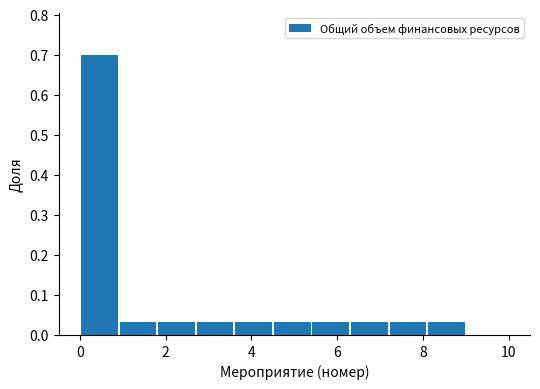

Reading left to right, transcribe this chart: for each bar, give the range it covers on the x-axis and its height. Neither the bar edges nor the heights are printed on the chart, so give them approximately, as read against the axes.

0.0 to 0.9: 0.70
0.9 to 1.8: 0.03
1.8 to 2.7: 0.03
2.7 to 3.6: 0.03
3.6 to 4.5: 0.03
4.5 to 5.4: 0.03
5.4 to 6.3: 0.03
6.3 to 7.2: 0.03
7.2 to 8.1: 0.03
8.1 to 9.0: 0.03